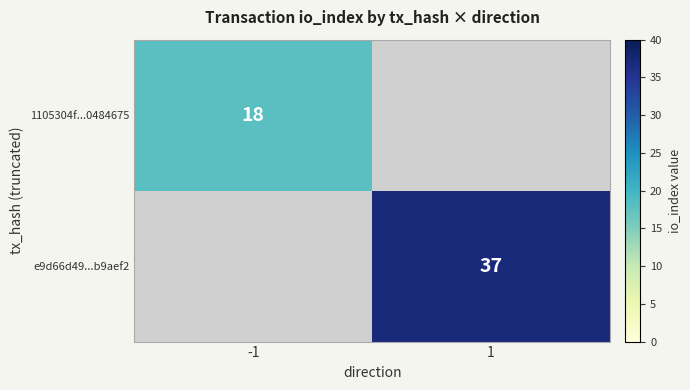

Is it true that e9d66d49...b9aef2 equals 63 at 1?

False